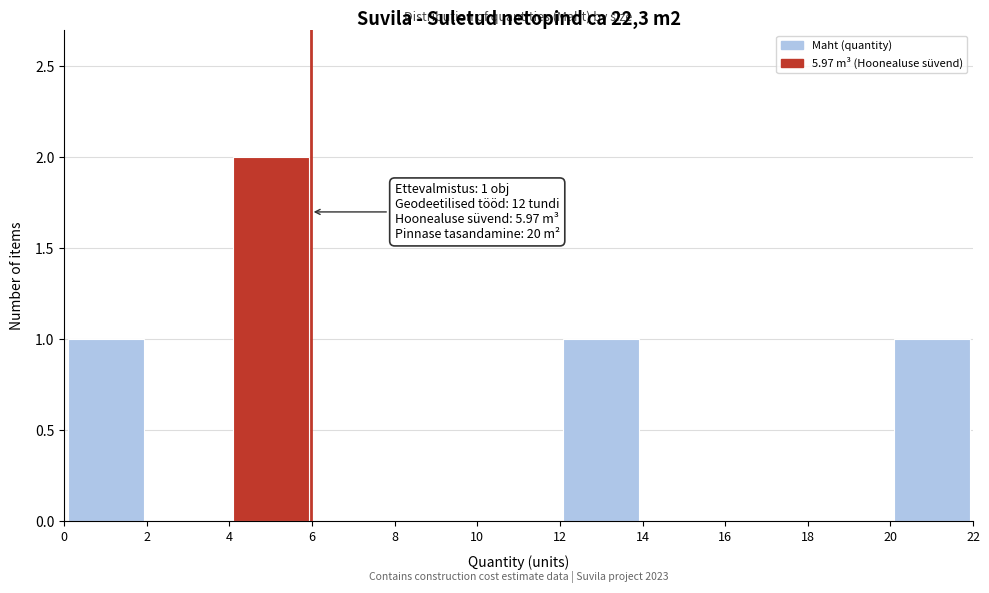

Which range on the x-axis has the tallest bar?

4 to 6